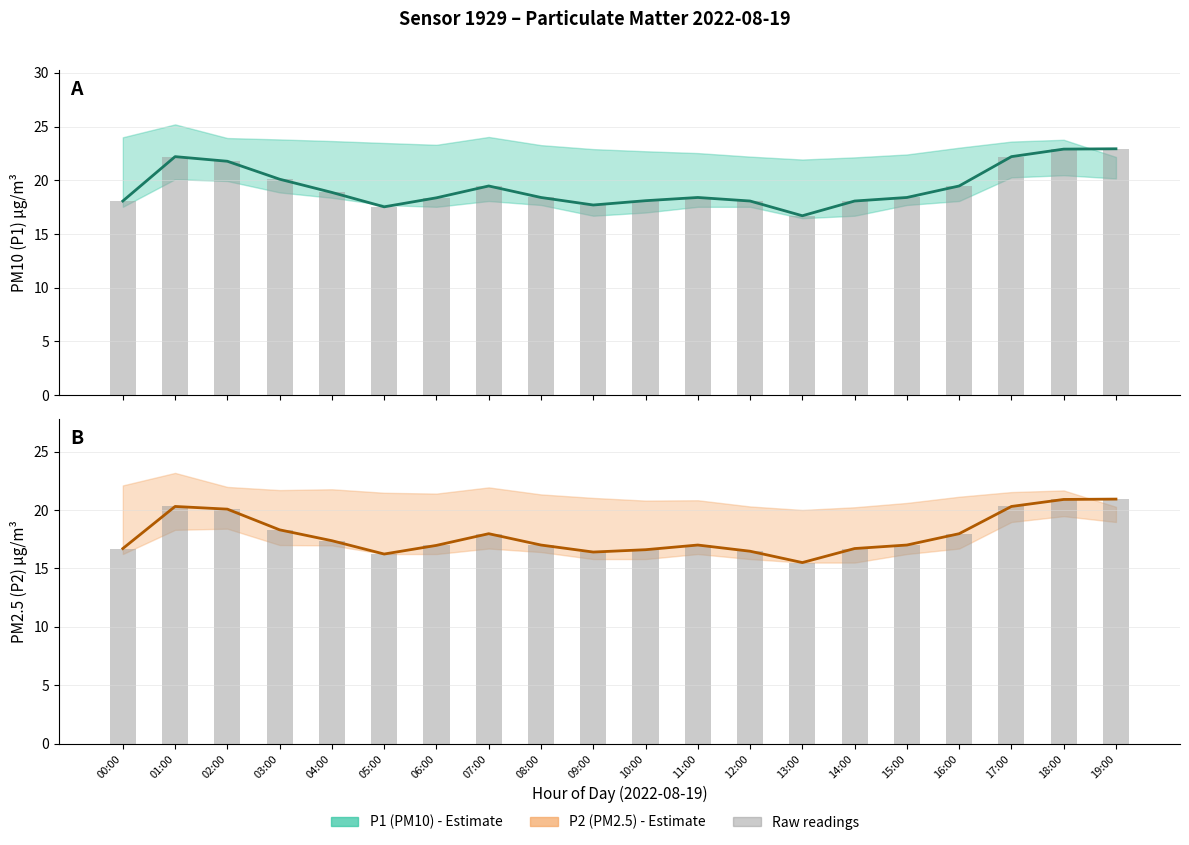

What is the label of the 16th bar from the right?

04:00